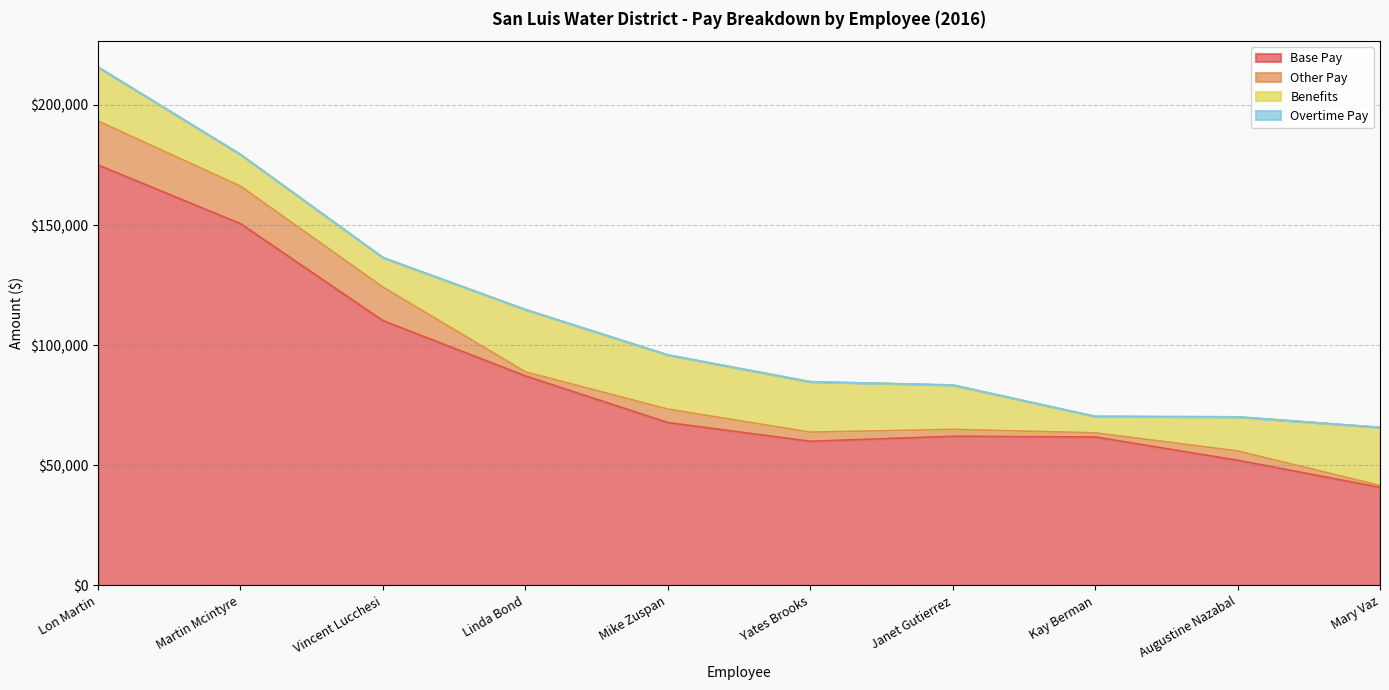

True or false: Other Pay and Overtime Pay cross at least once.

False